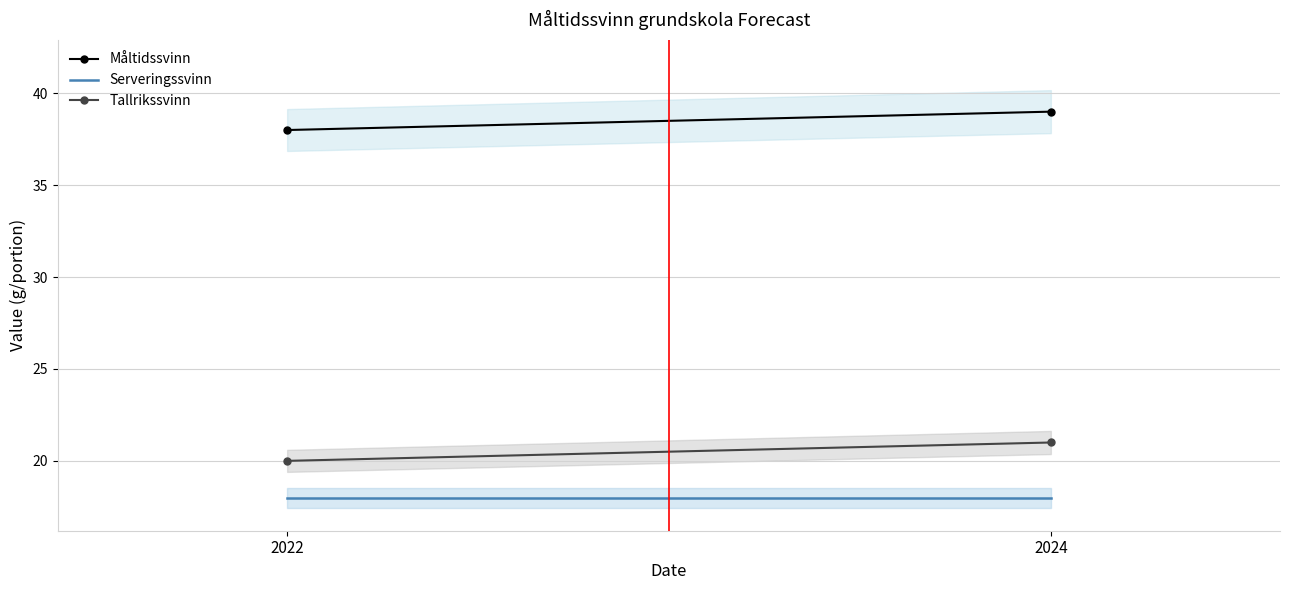

What is the total value across all series at 2024?

78